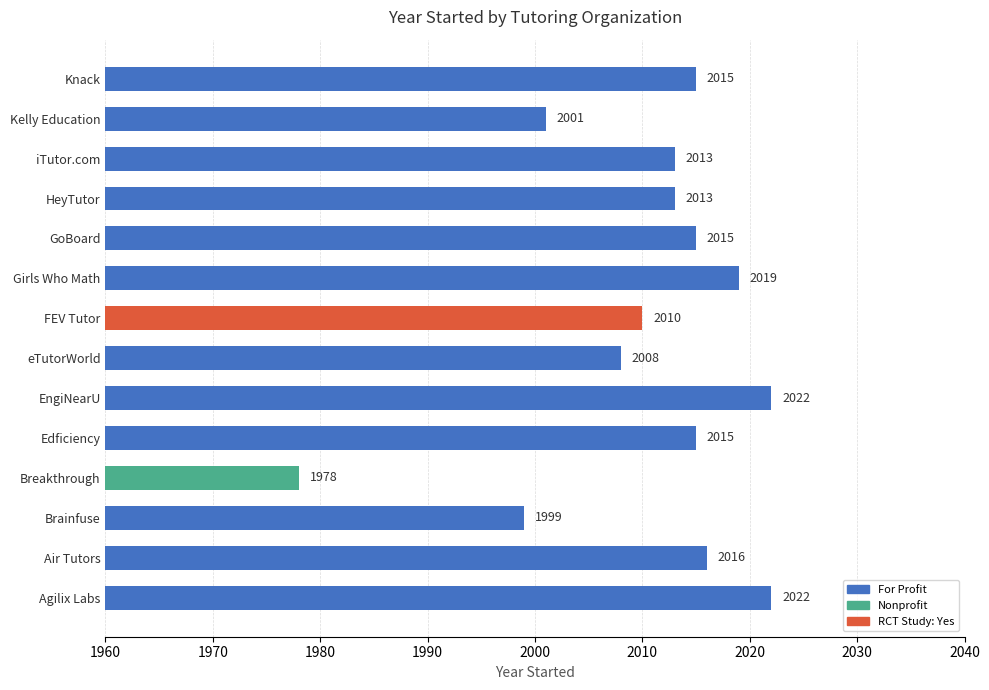

What is the difference between the maximum and minimum values?

44